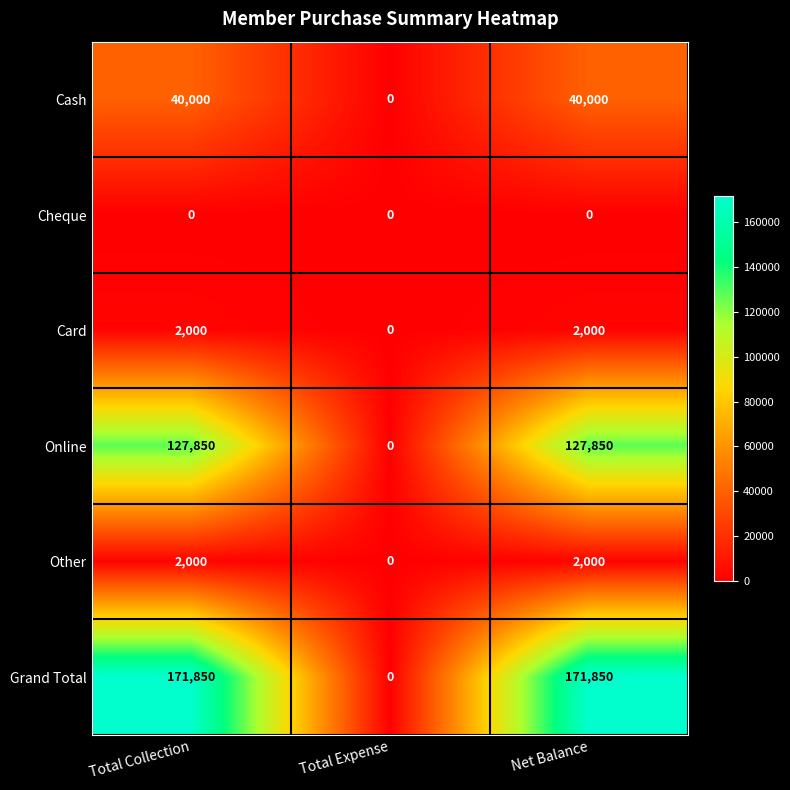

Is it true that Cheque equals 0 at Net Balance?

True